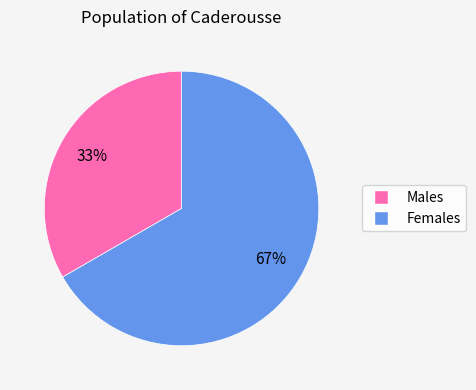

Which has a higher value, Females or Males?

Females